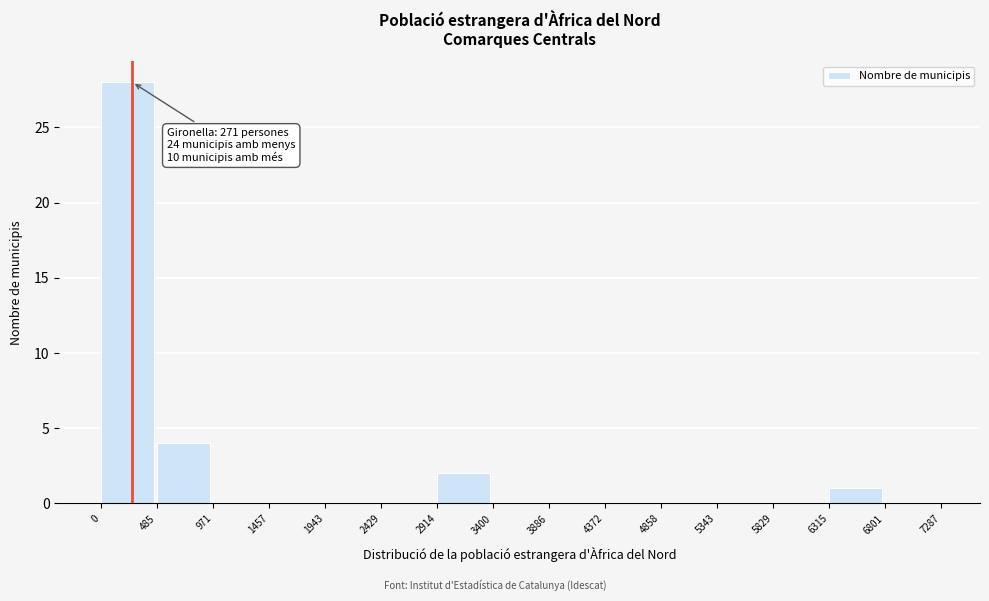

Over which range of the x-axis is the bar tallest?

0 to 485